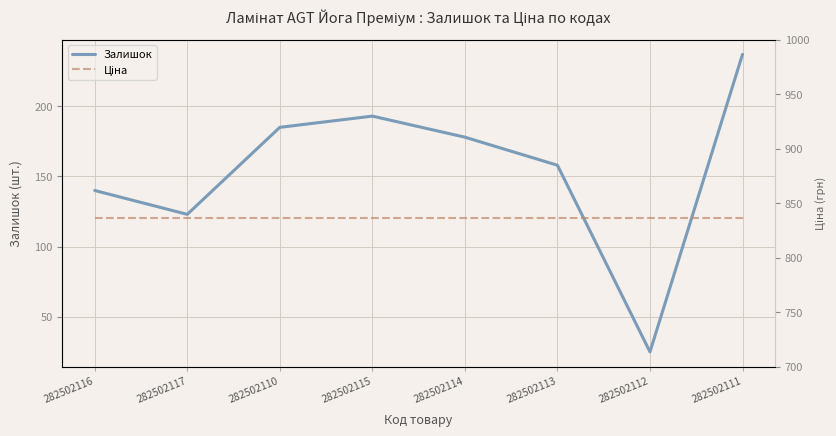

At how many categories does at least one series exceed 108?

8